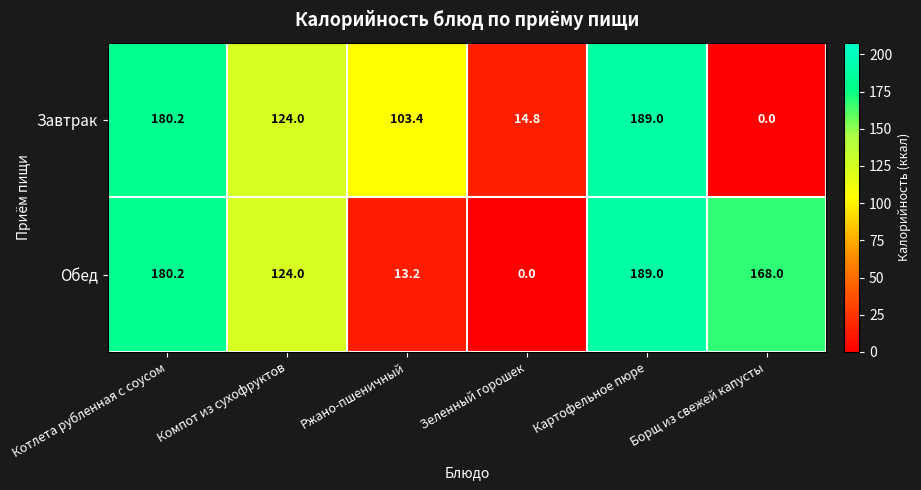

Rank the series by their average value, from lowest to highest.

Завтрак, Обед